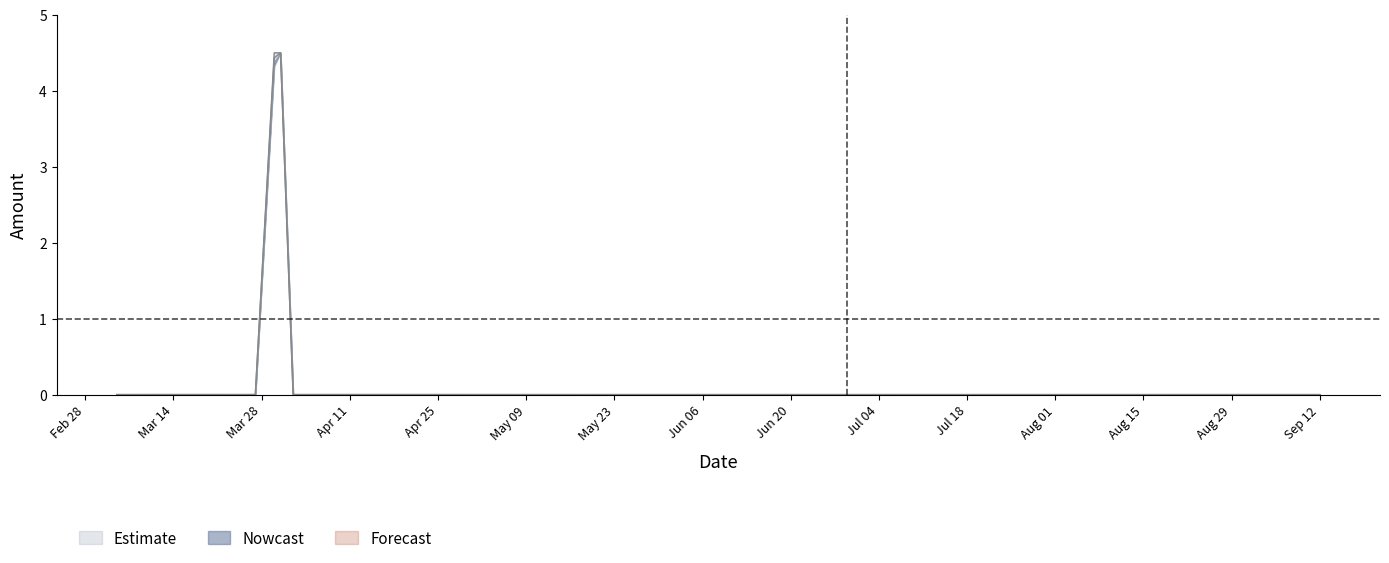

At which label does Estimate reach its peak?

2017-03-31